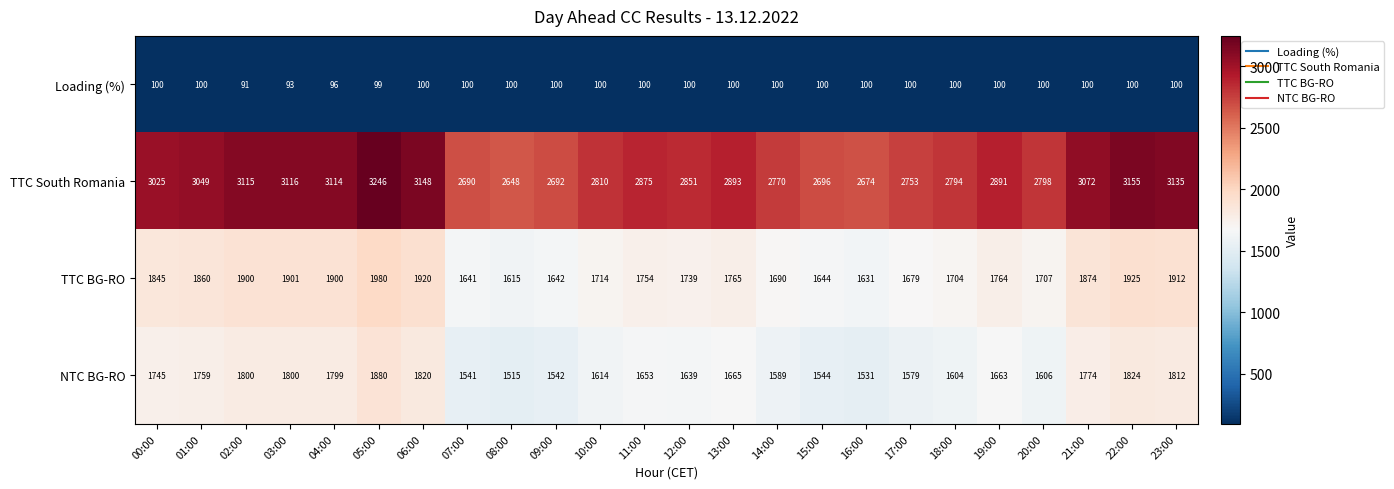

Which series changed the most between 01:00 and 22:00?

TTC South Romania